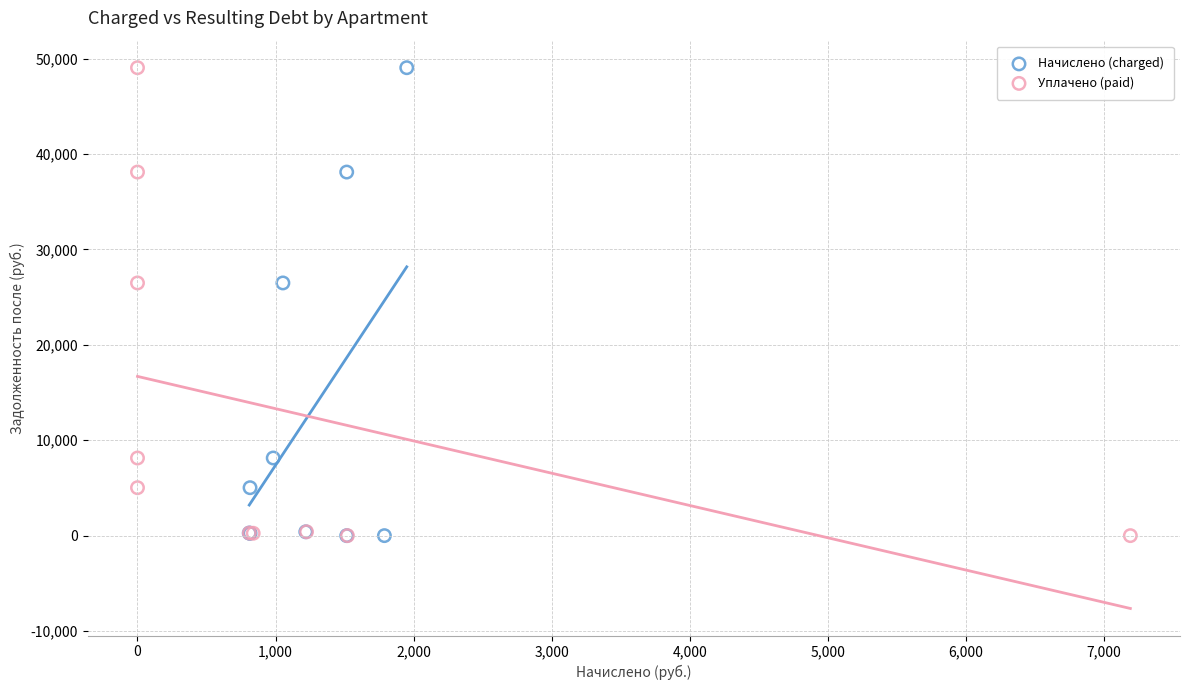

What are all the series names shown in the legend?

Начислено (charged), Уплачено (paid)